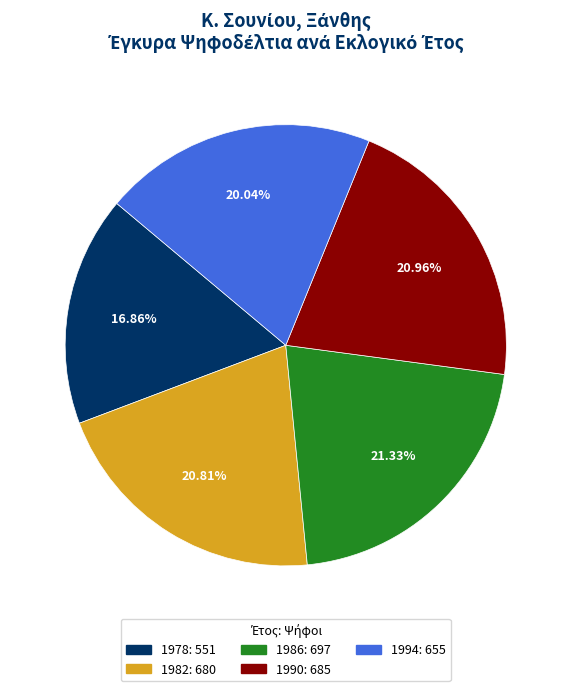

What is the ratio of the value at 1986 to the value at 1994?

1.1